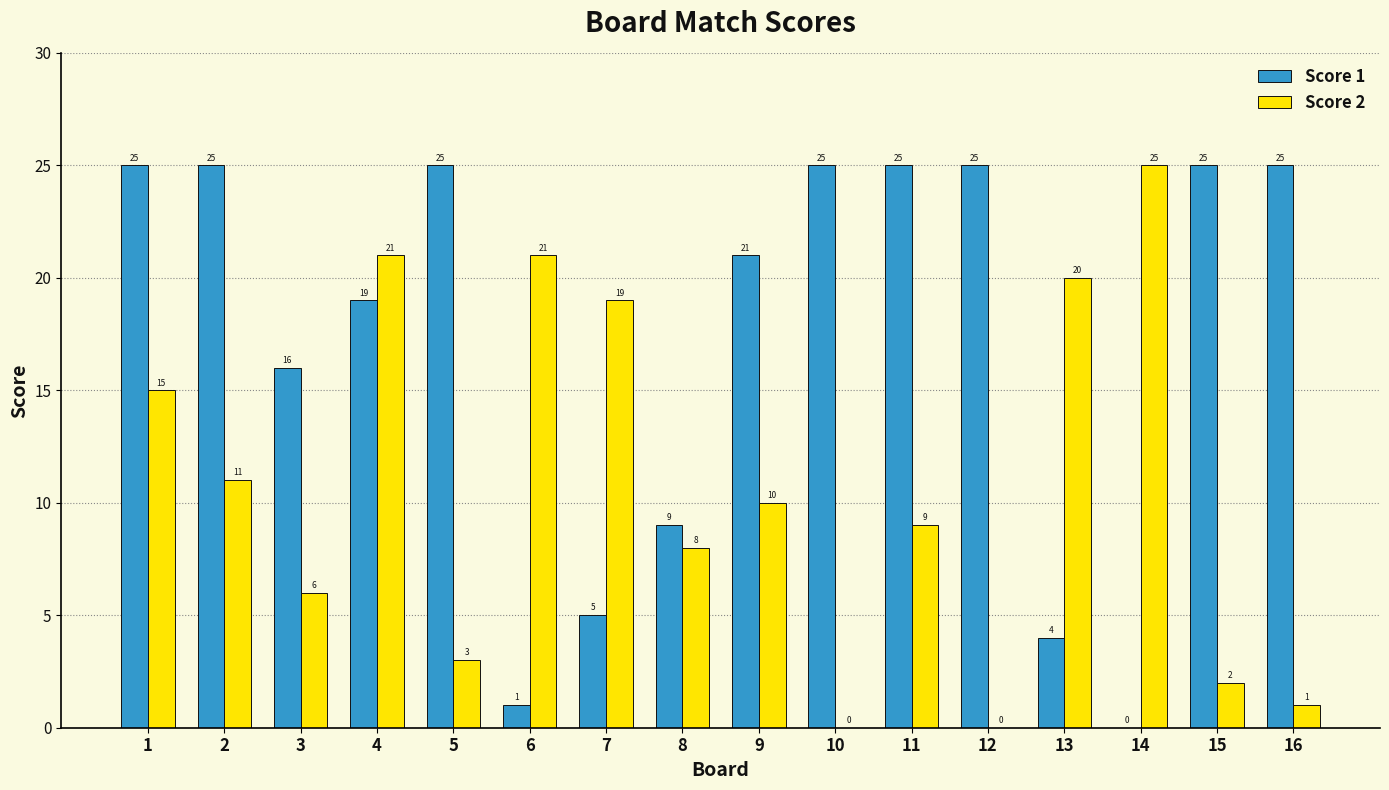

Is it true that Score 2 equals 14 at 8?

False